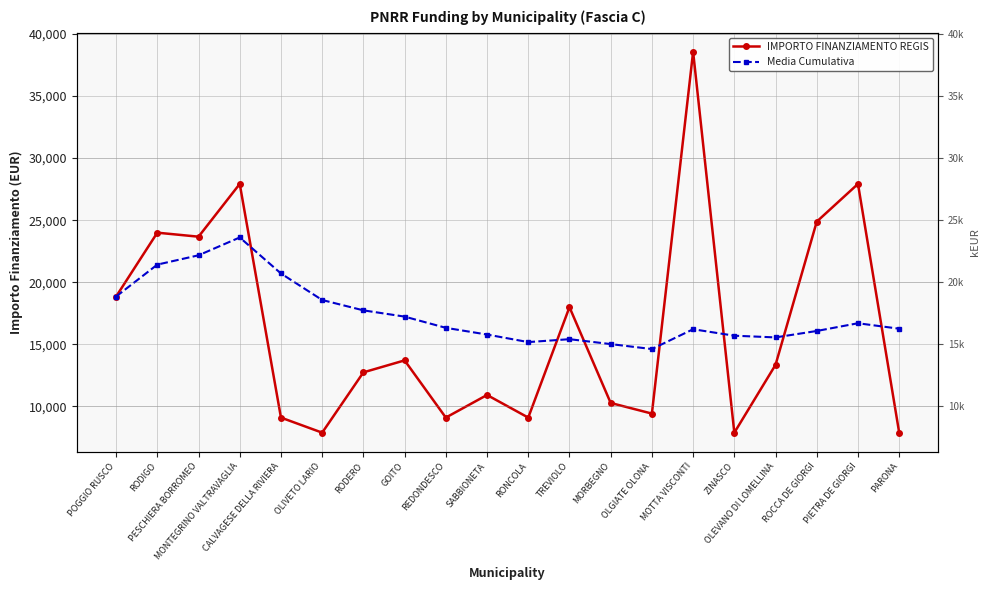

True or false: IMPORTO FINANZIAMENTO REGIS has more than 0 interior local peaks.

True